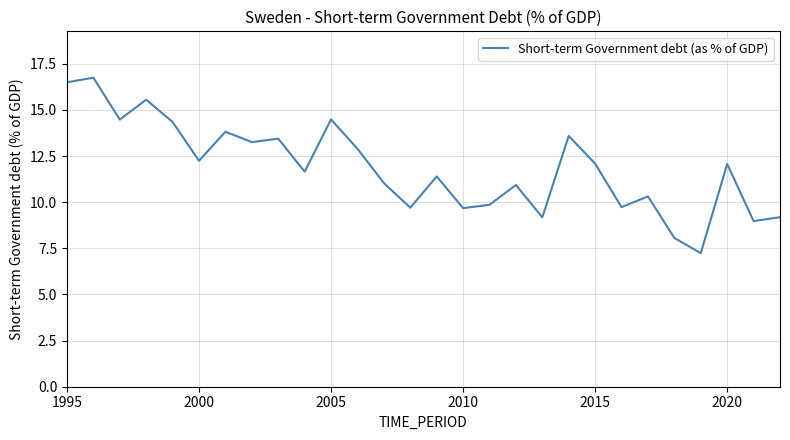

How many interior local valleys (lower than both neighbors) does the data have?

10